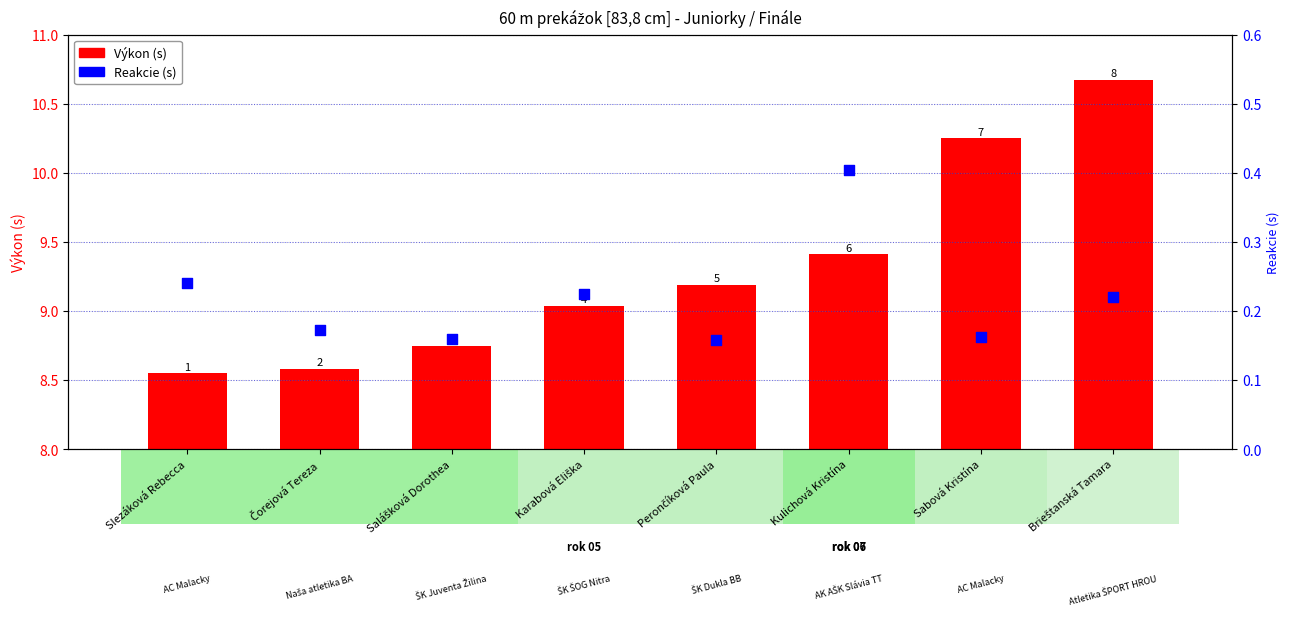

Which series reaches the maximum Y coordinate?

Výkon (s)